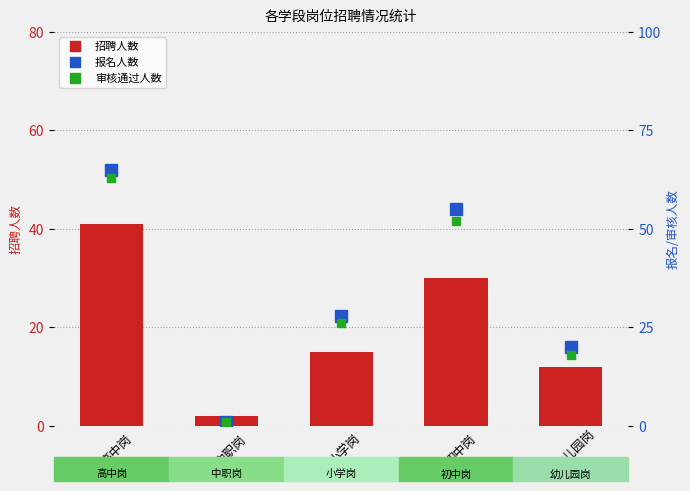

List the labels in order of 招聘人数 value, smallest first.

1, 4, 2, 3, 0